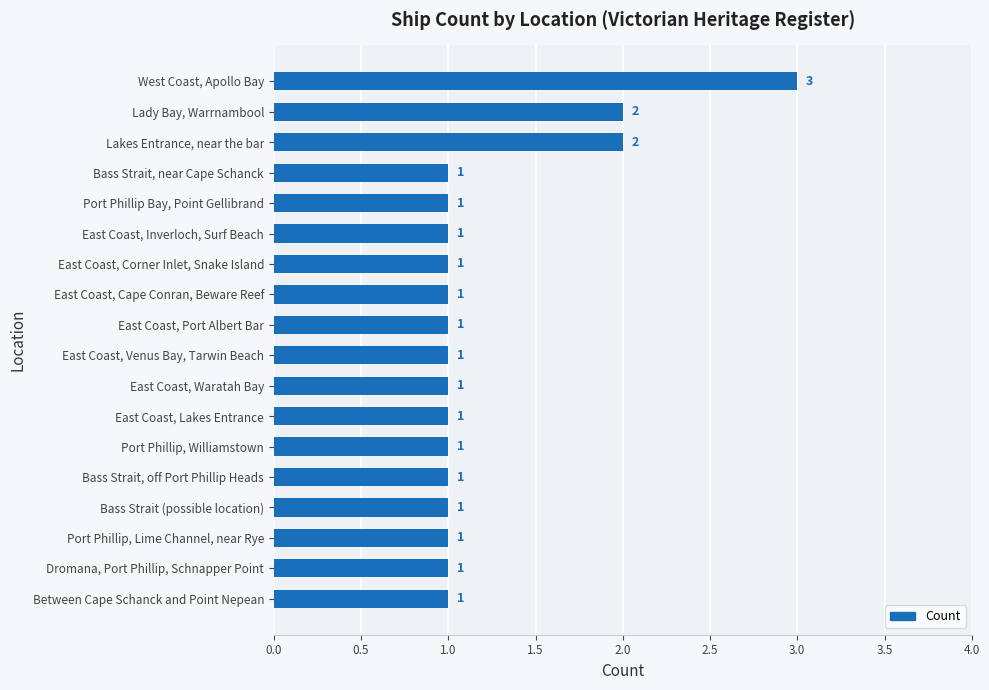

What is the value of the 5th bar from the top?

1